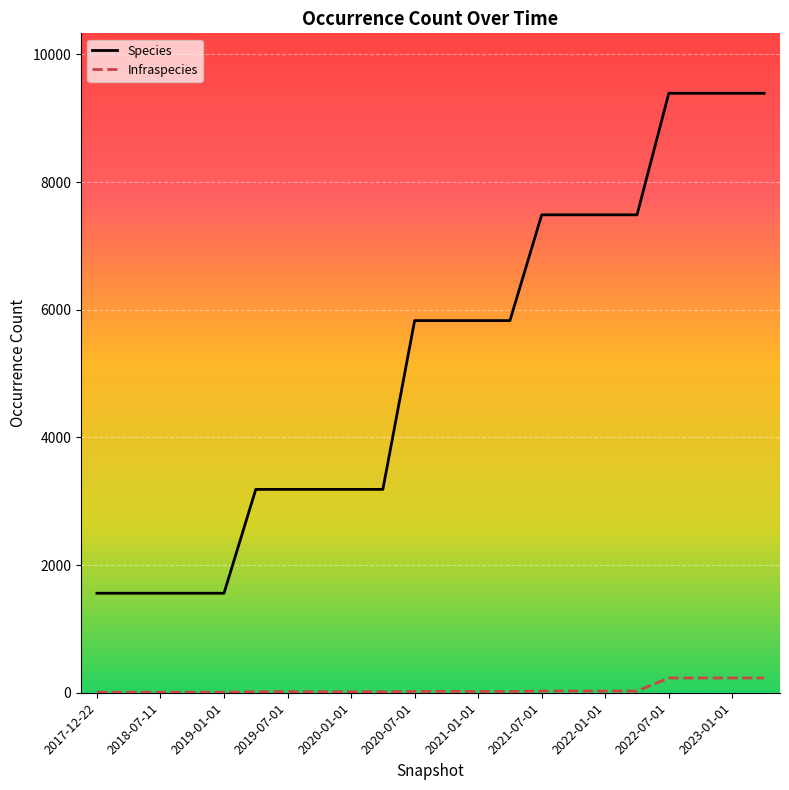

What is the lowest value of the Species series?

1559